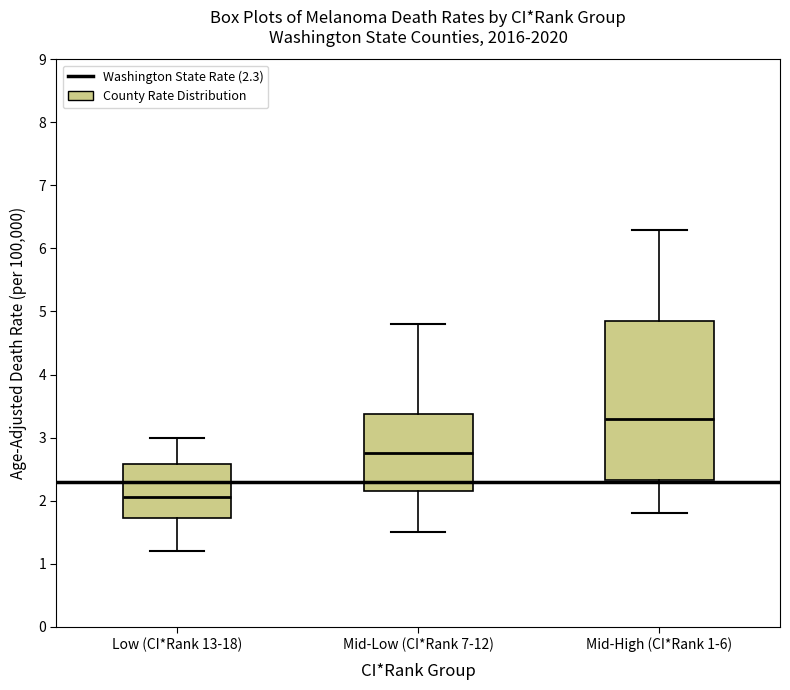

Where is the upper edge of the box for Mid-High (CI*Rank 1-6) on the y-axis? The values are not printed on the chart, so give them approximately, as read against the axis.

4.9